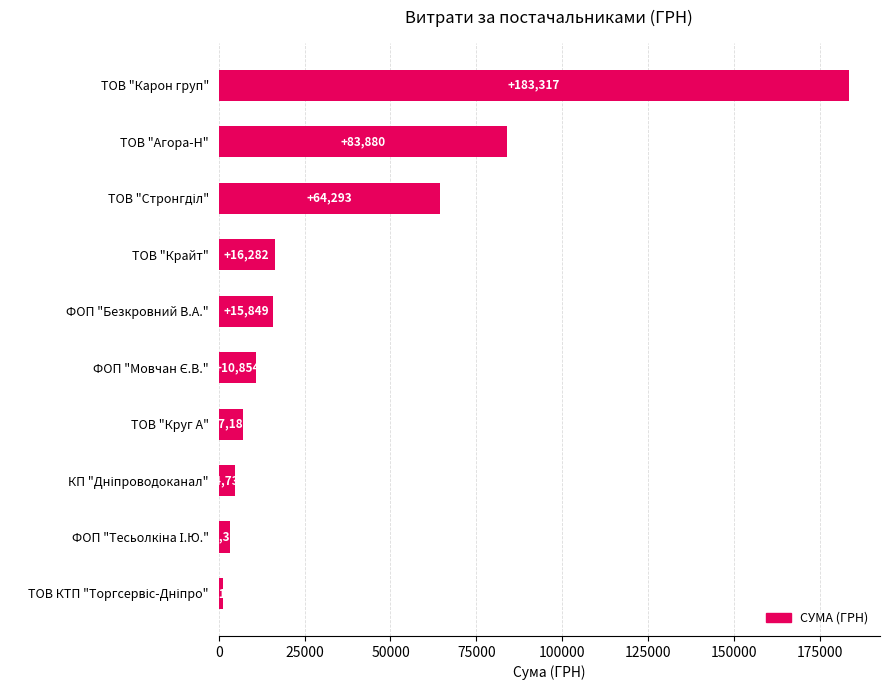

How many bars are there in total?

10